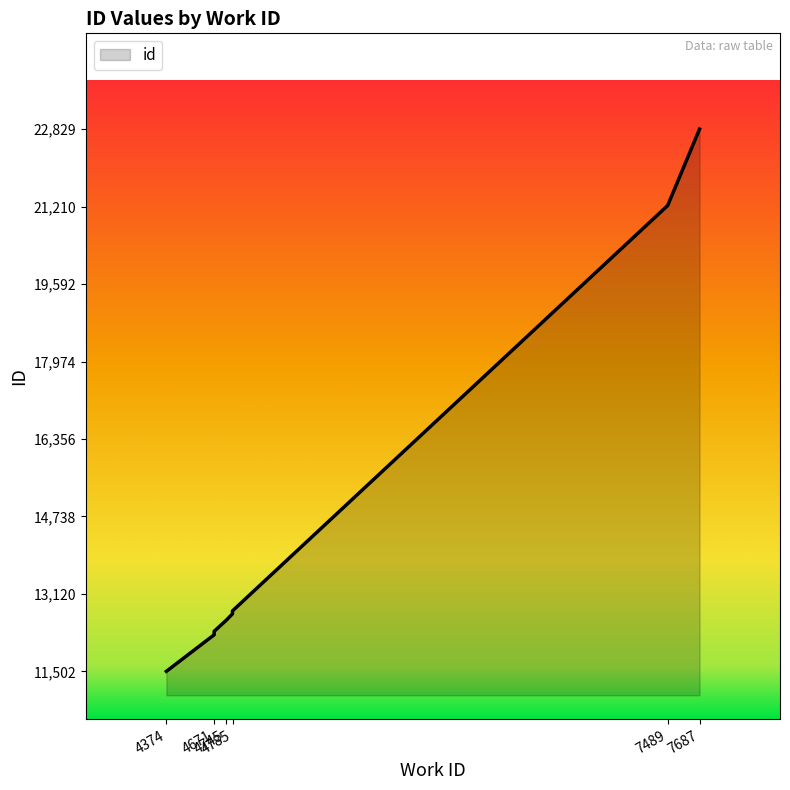

True or false: the data shows 21581 at 4671.

False